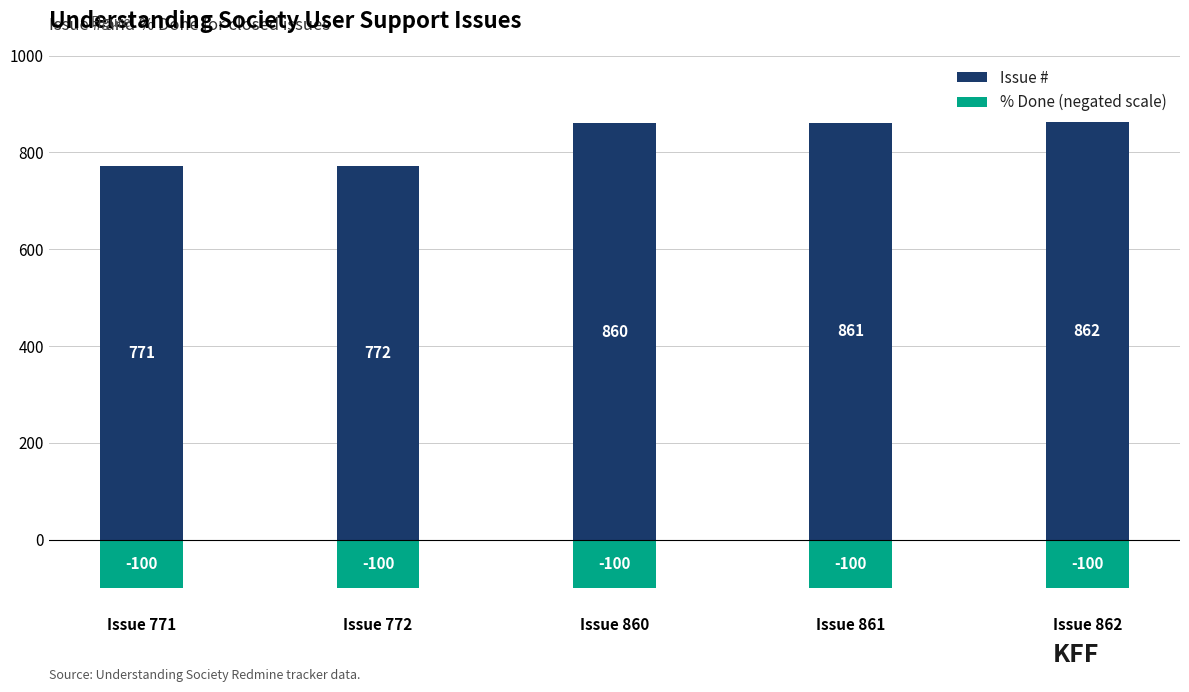

How many bars are there in total?

10